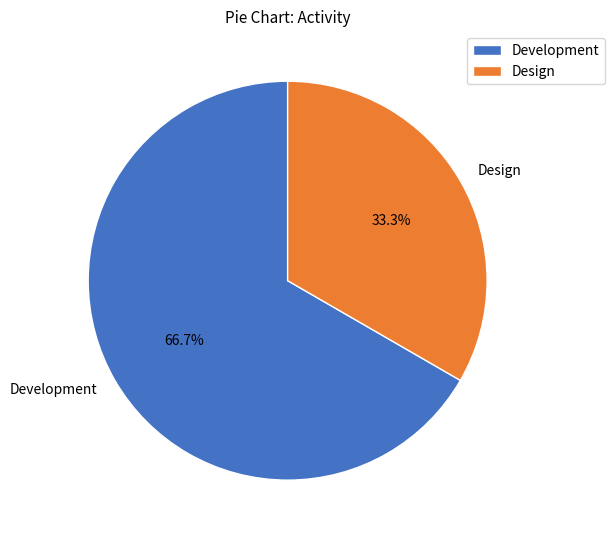

Count the number of slices in the pie.

2